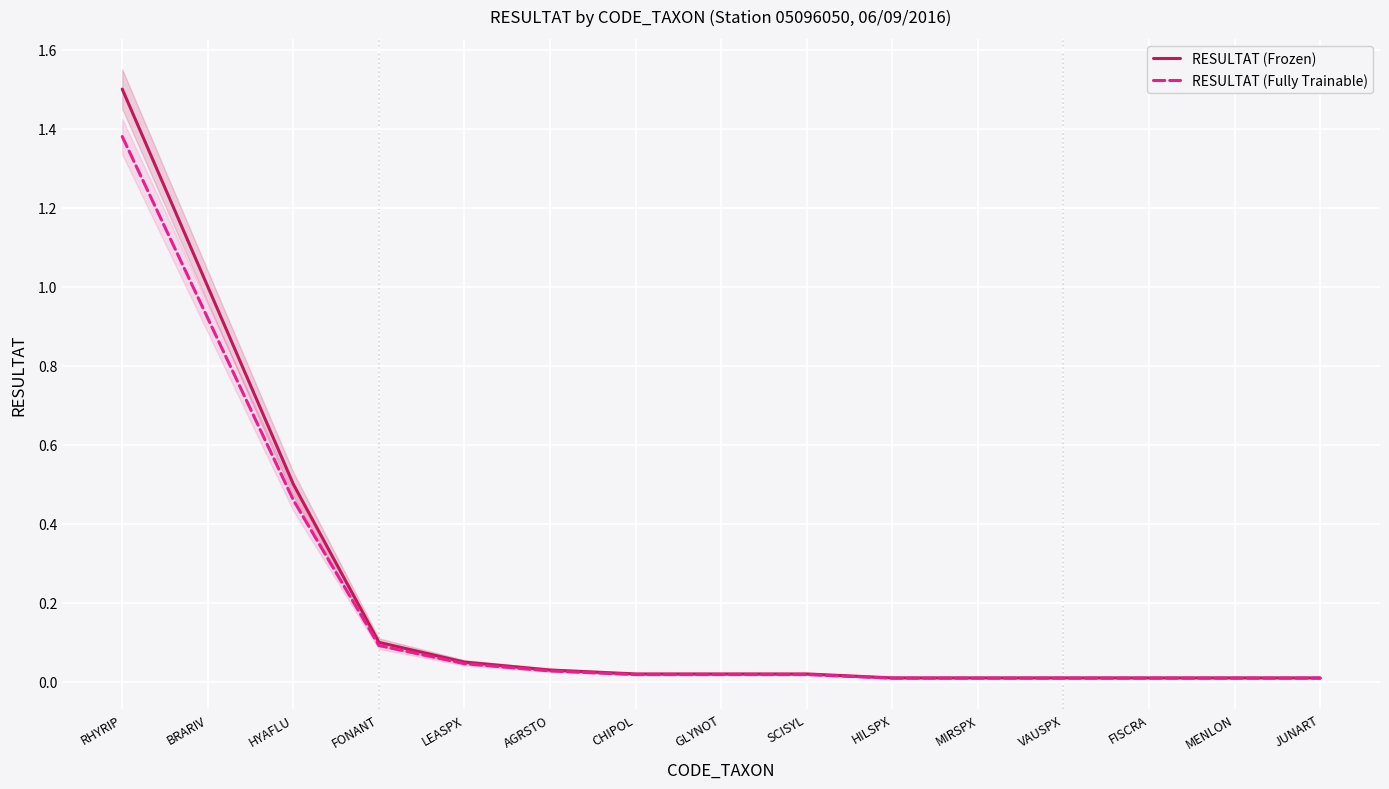

The RESULTAT (Fully Trainable) series shows 0.0 at MENLON. True or false?

True